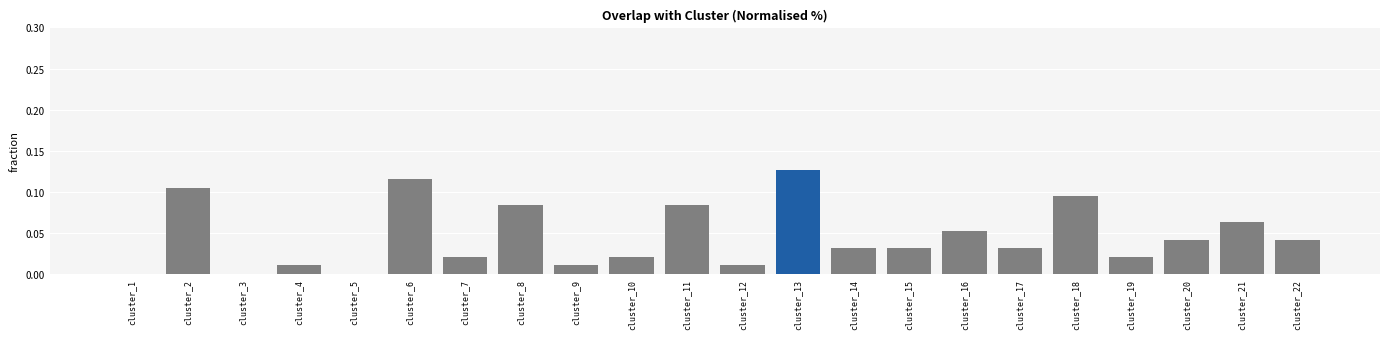

Between cluster_19 and cluster_22, which is larger?

cluster_22